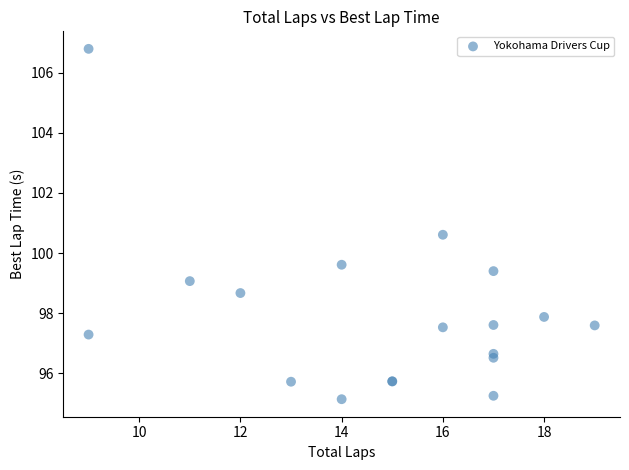

What Y value in the scatter plot is closest to 100?

99.6